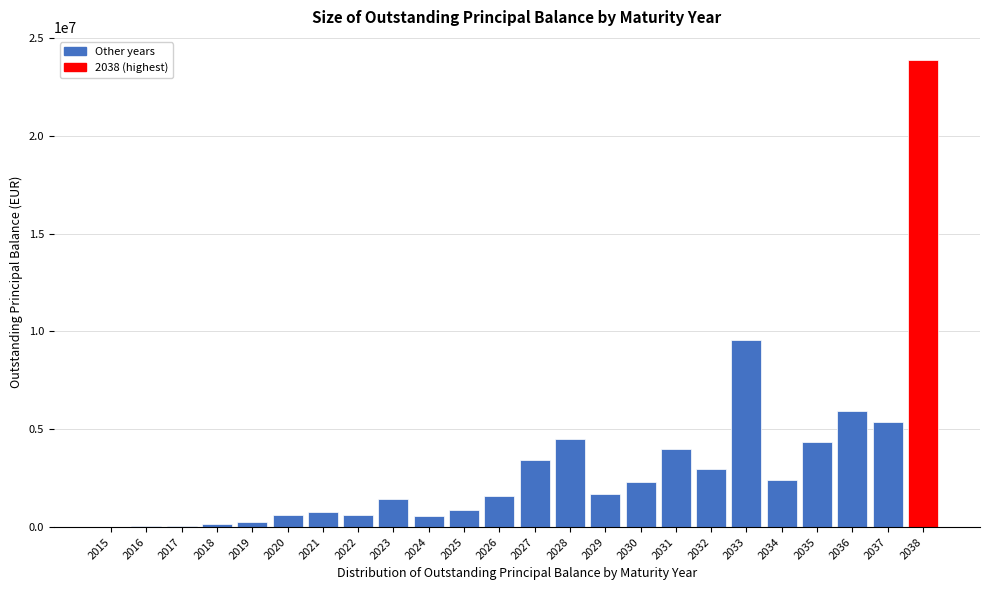

What is the change in value from 2030 to 2033?

+7260361.0